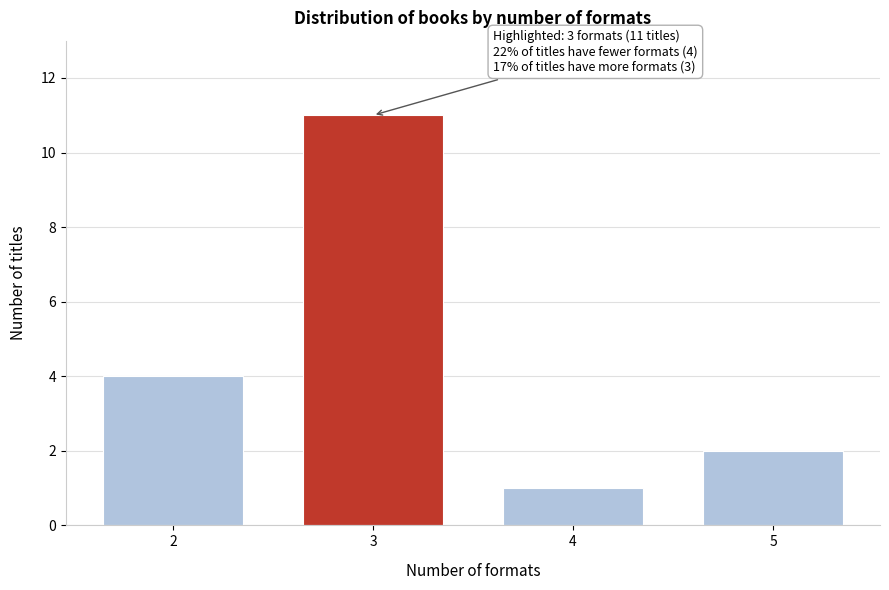

Reading left to right, transcribe all the data shown in this chart.

4	11	1	2